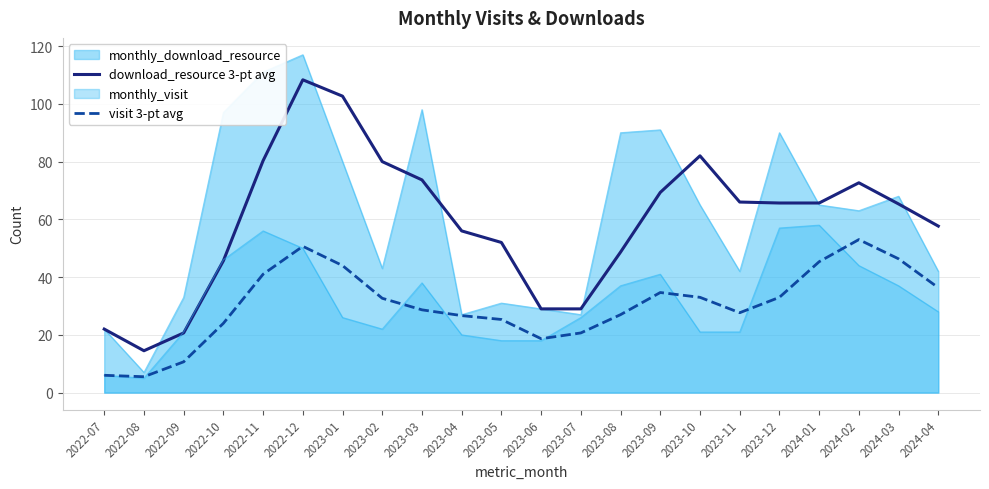

List the labels in order of visit 3-pt avg value, smallest first.

2022-08, 2022-07, 2022-09, 2023-06, 2023-07, 2022-10, 2023-05, 2023-04, 2023-08, 2023-11, 2023-03, 2023-02, 2023-10, 2023-12, 2023-09, 2024-04, 2022-11, 2023-01, 2024-01, 2024-03, 2022-12, 2024-02